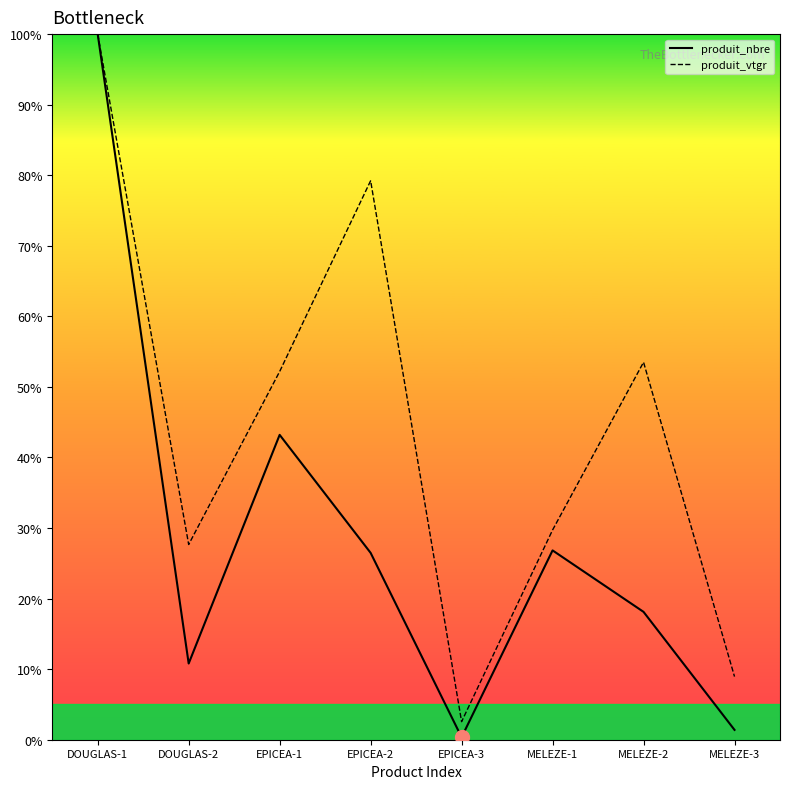

In produit_vtgr, how many points are lower than both neighbors (excluding endpoints)?

2